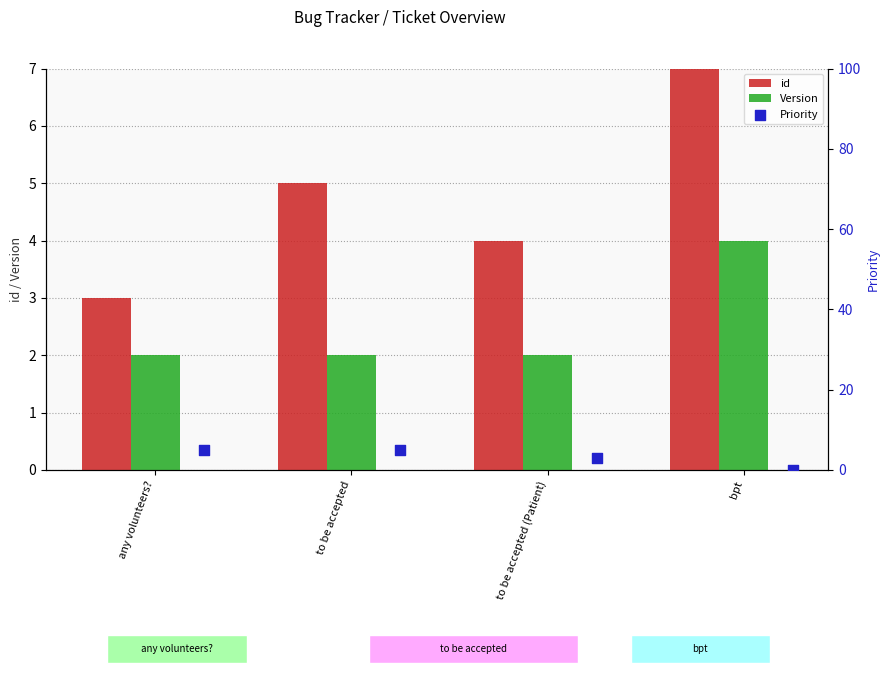

What are all the series names shown in the legend?

id, Version, Priority